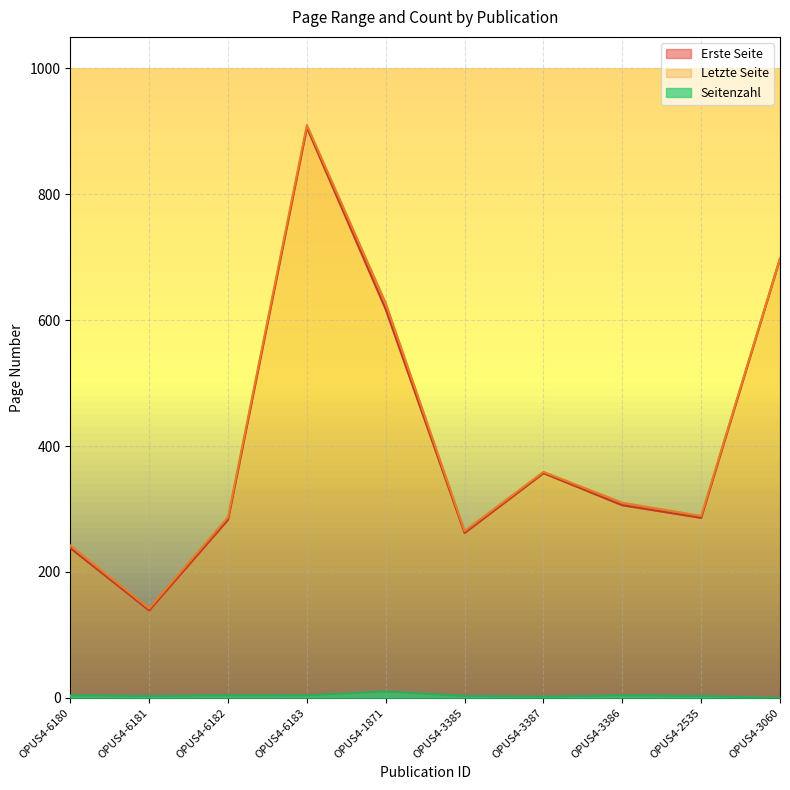

True or false: Letzte Seite and Seitenzahl cross at least once.

False